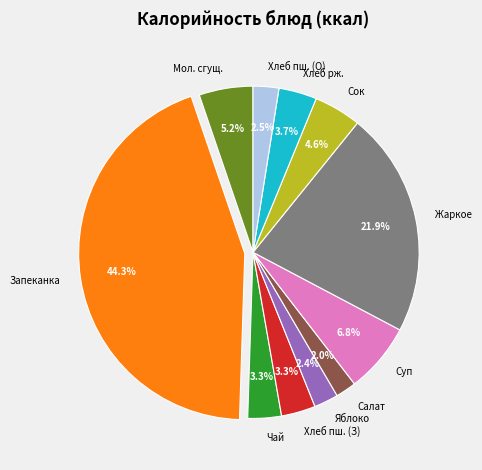

How many segments does this pie chart have?

11